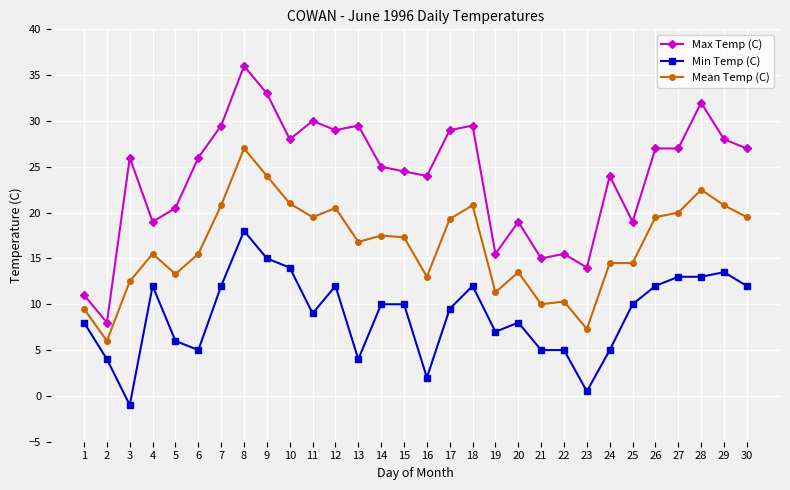

What is the maximum value for Min Temp (C)?

18.0